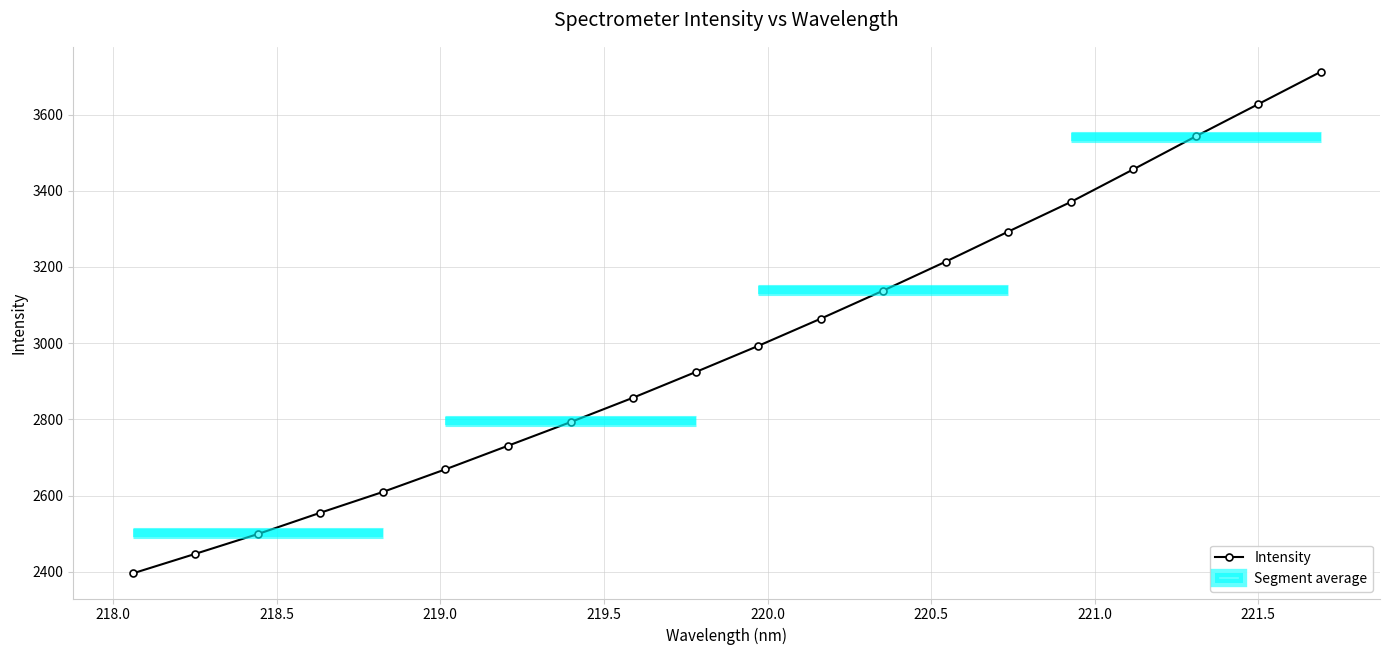

What is the maximum value for Intensity?

3711.8